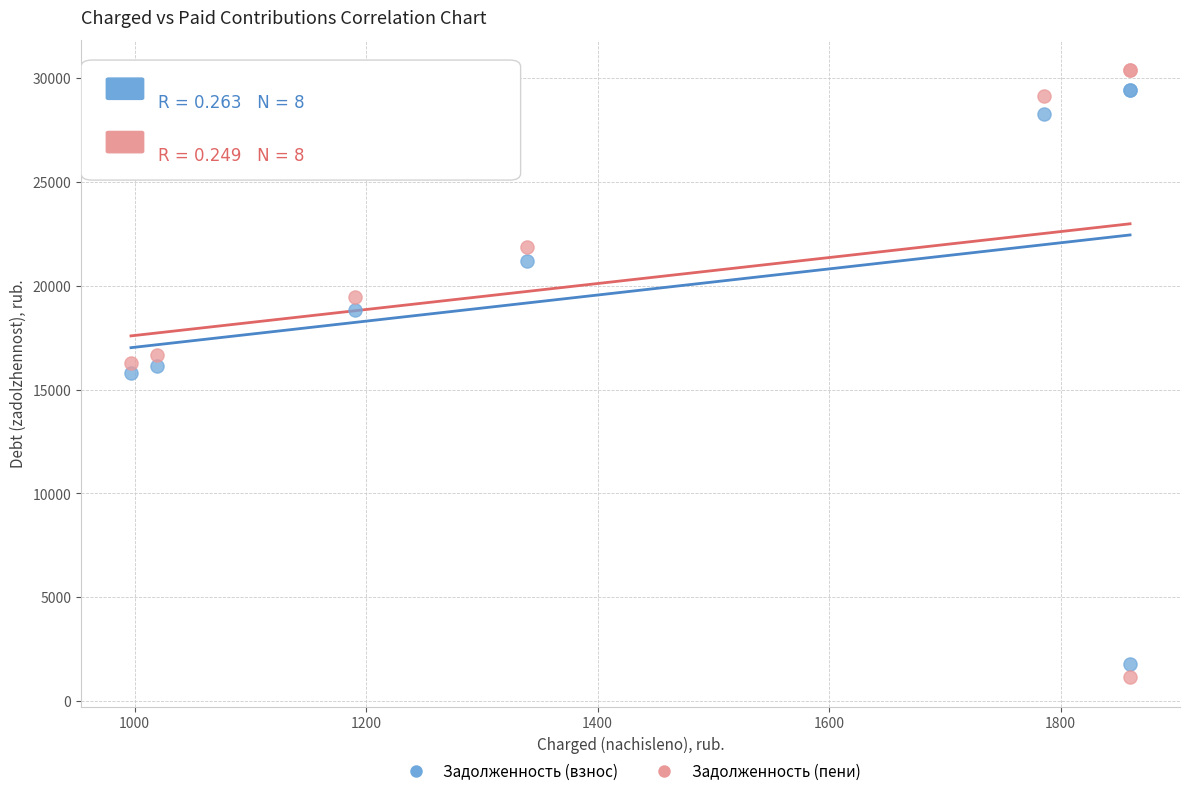

What is the X range (max minus min) for the scatter plot?

863.0